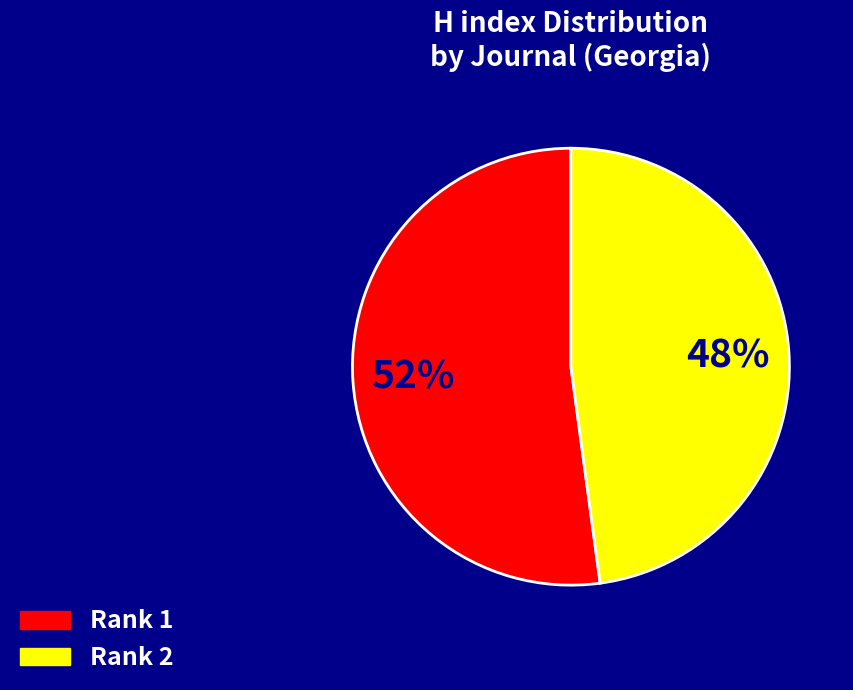

Is there any slice that represents more than half of the pie?

Yes